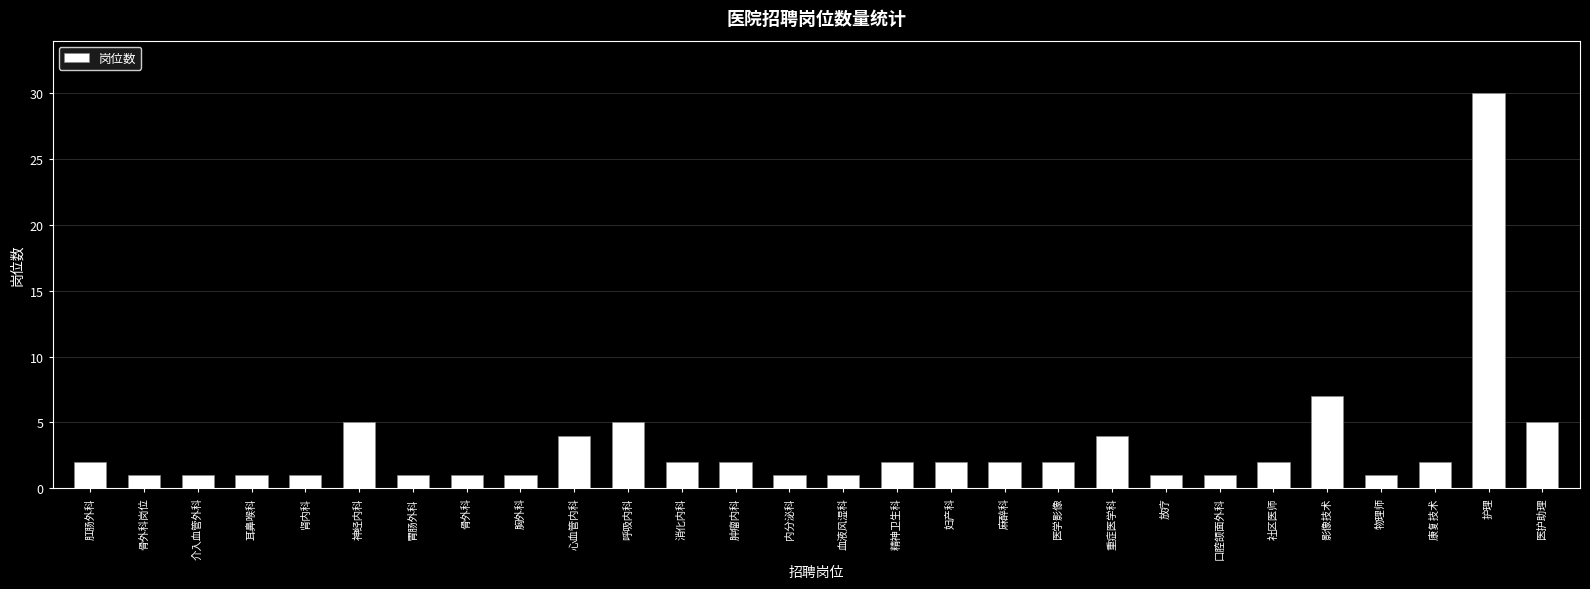

What is the label of the 8th bar from the right?

放疗